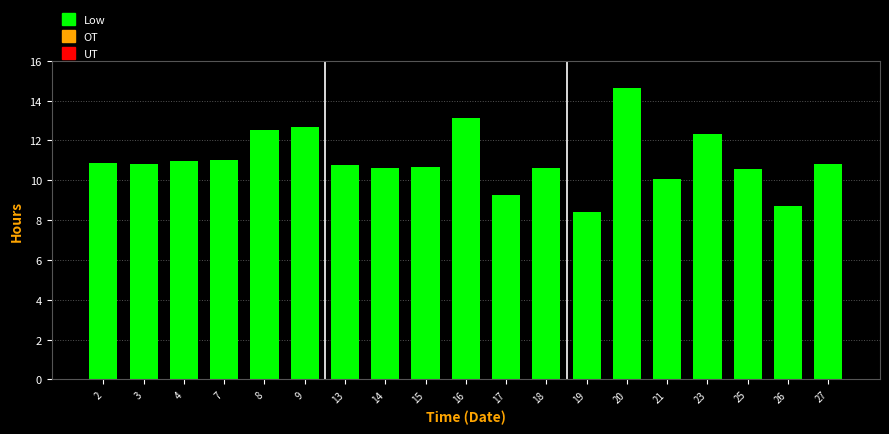

What is the value of the 18th bar from the left?

8.7